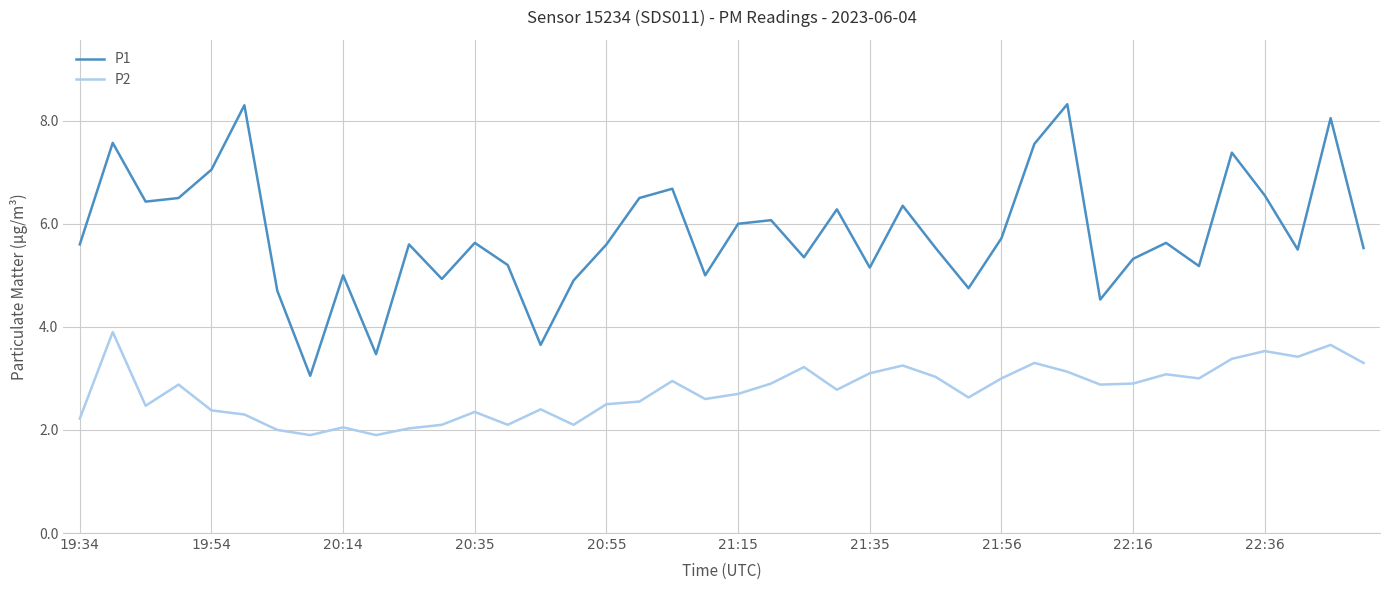

Is this an area chart (filled region under the line)?

No